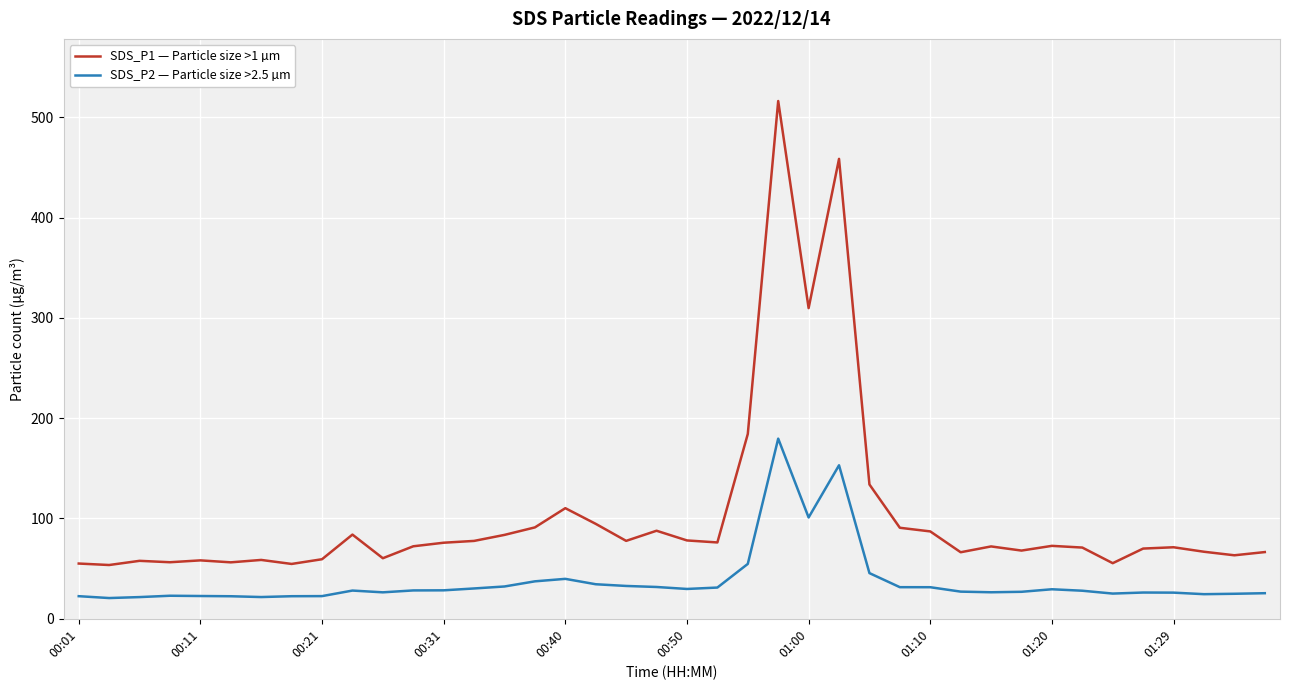

Which series has the largest total across all categories?

SDS_P1 — Particle size >1 µm